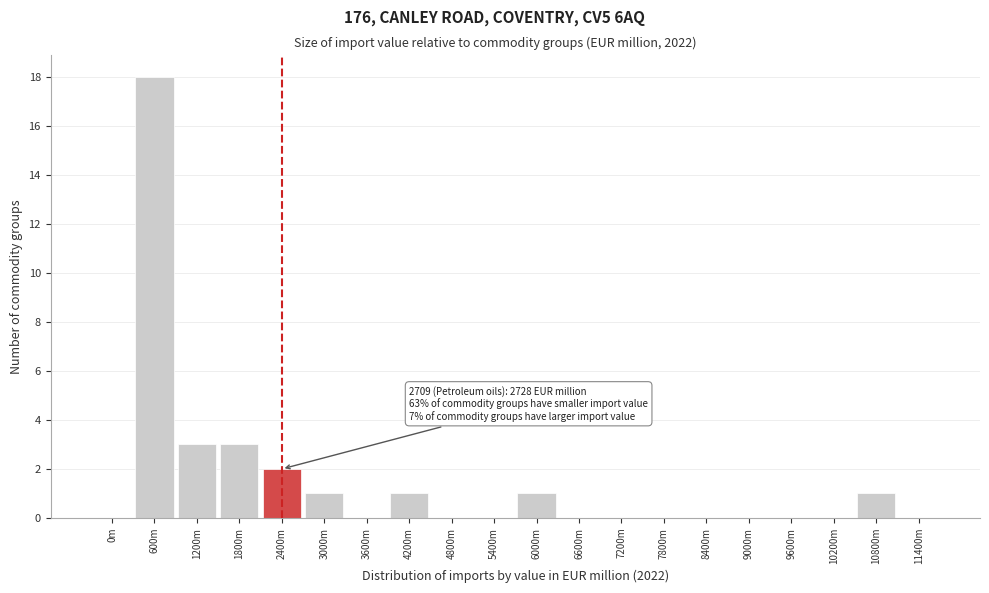

Reading left to right, list all the values displayed in this chart.

0m=0	600m=18	1200m=3	1800m=3	2400m=2	3000m=1	3600m=0	4200m=1	4800m=0	5400m=0	6000m=1	6600m=0	7200m=0	7800m=0	8400m=0	9000m=0	9600m=0	10200m=0	10800m=1	11400m=0